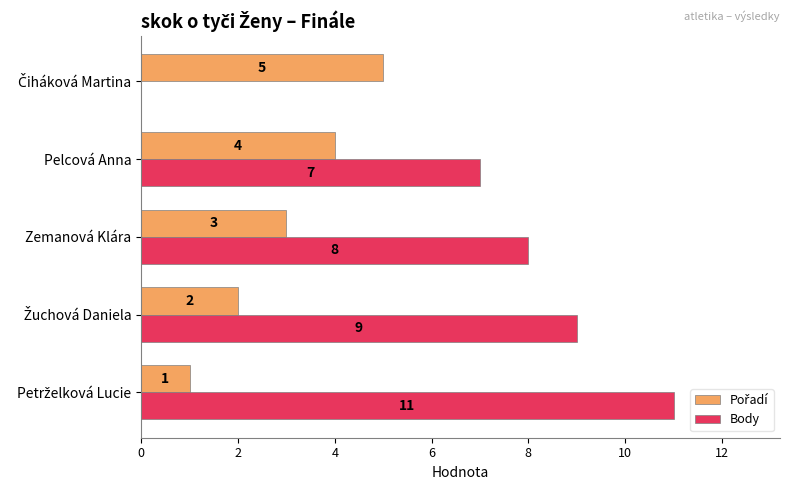

What is the sum of all Body values?

35